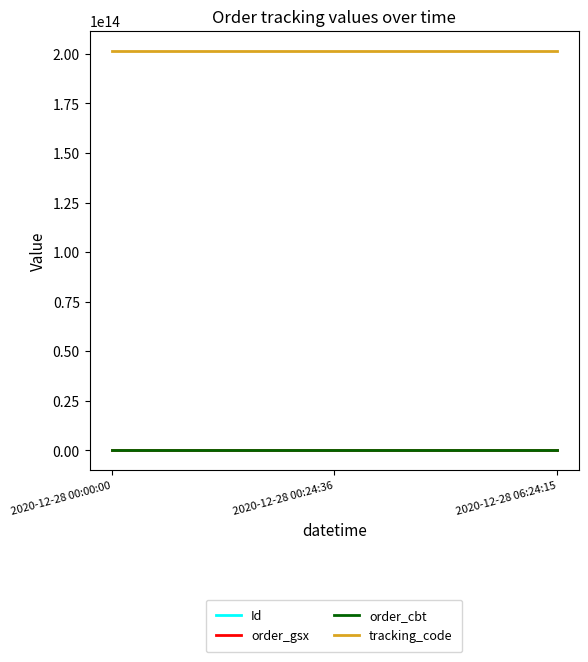

What are all the series names shown in the legend?

Id, order_gsx, order_cbt, tracking_code